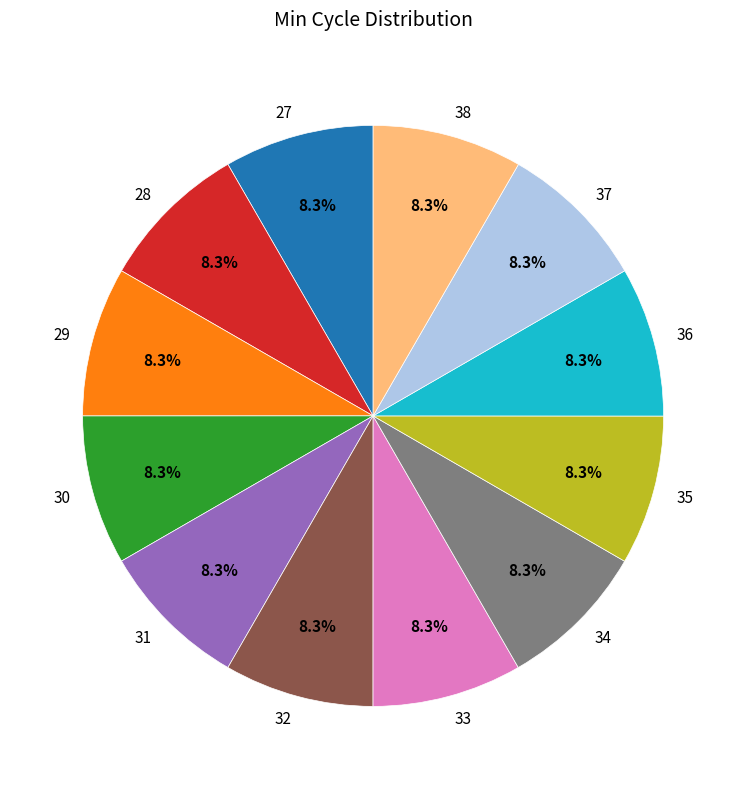

To the nearest percent, what is the combined percentage of 34 and 29?

17%